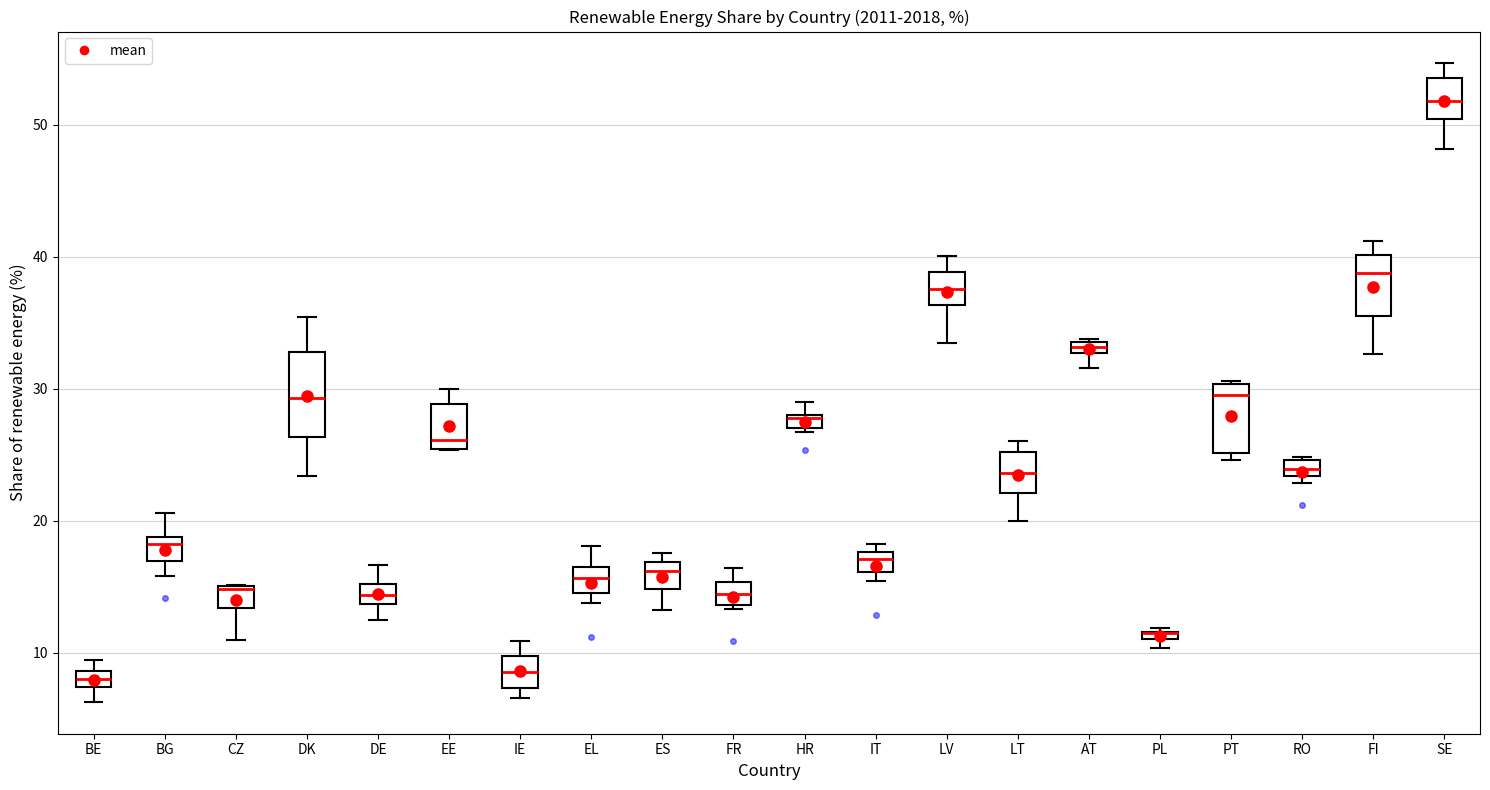

Where is the lower edge of the box for FI on the y-axis? The values are not printed on the chart, so give them approximately, as read against the axis.

36